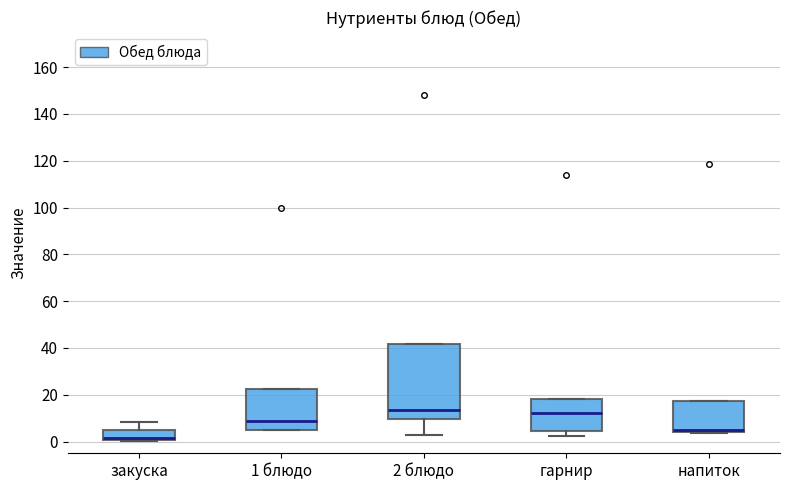

Which box's median line is the lowest?

закуска